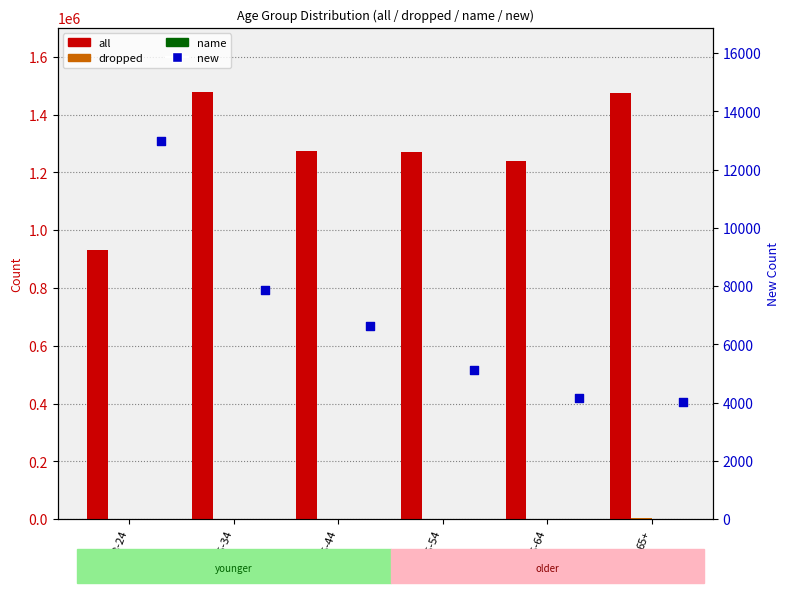

Which series has the largest total across all categories?

all